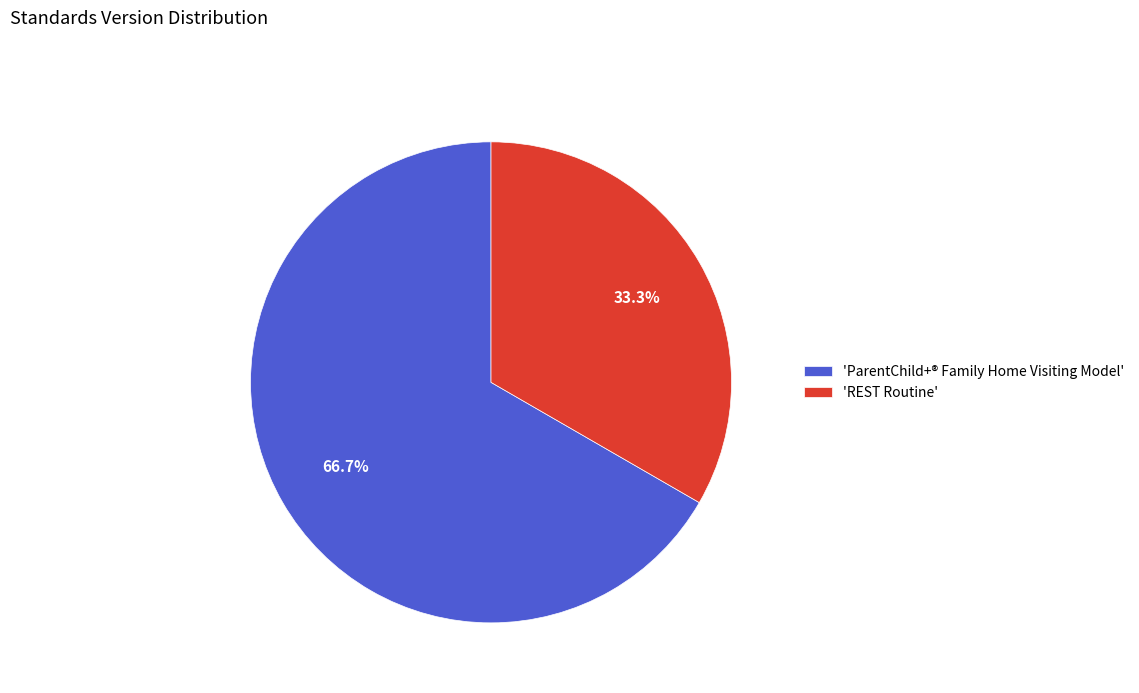

Count the number of slices in the pie.

2